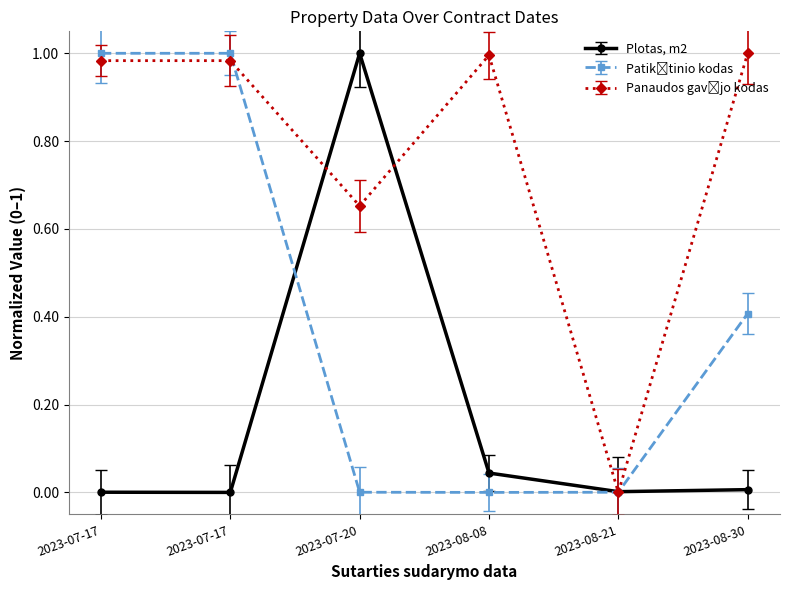

Which has a higher value, 2023-08-08 or 2023-08-30?

2023-08-08